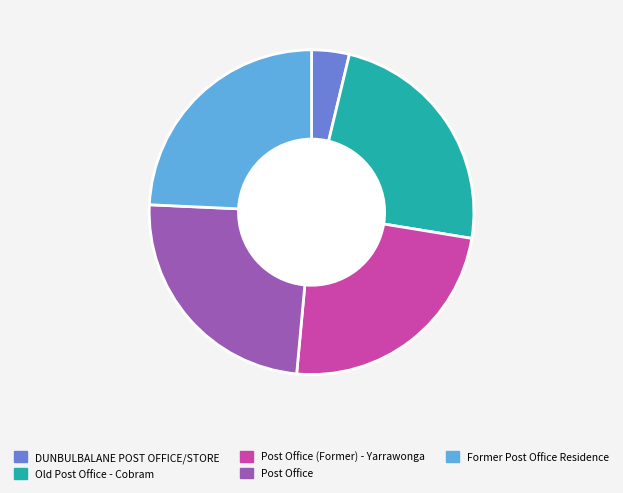

True or false: Post Office accounts for 24% of the total.

True